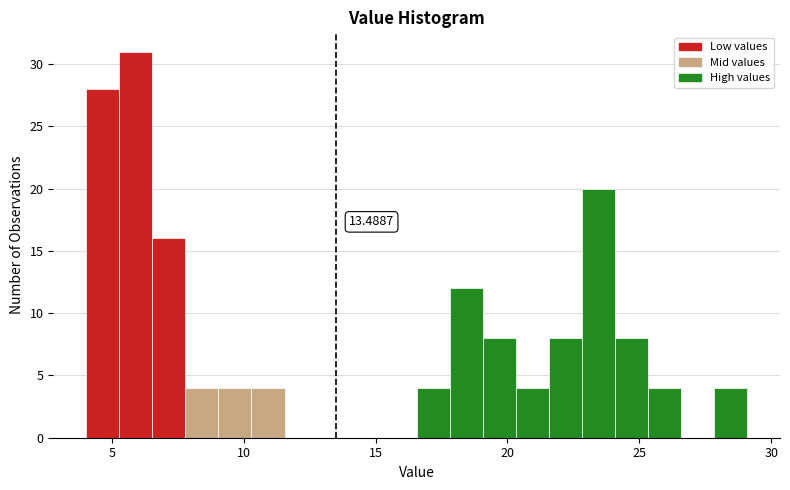

Around what value on the x-axis is the tallest bar? Give the approximate position of its centre, as read against the axis.

6.0